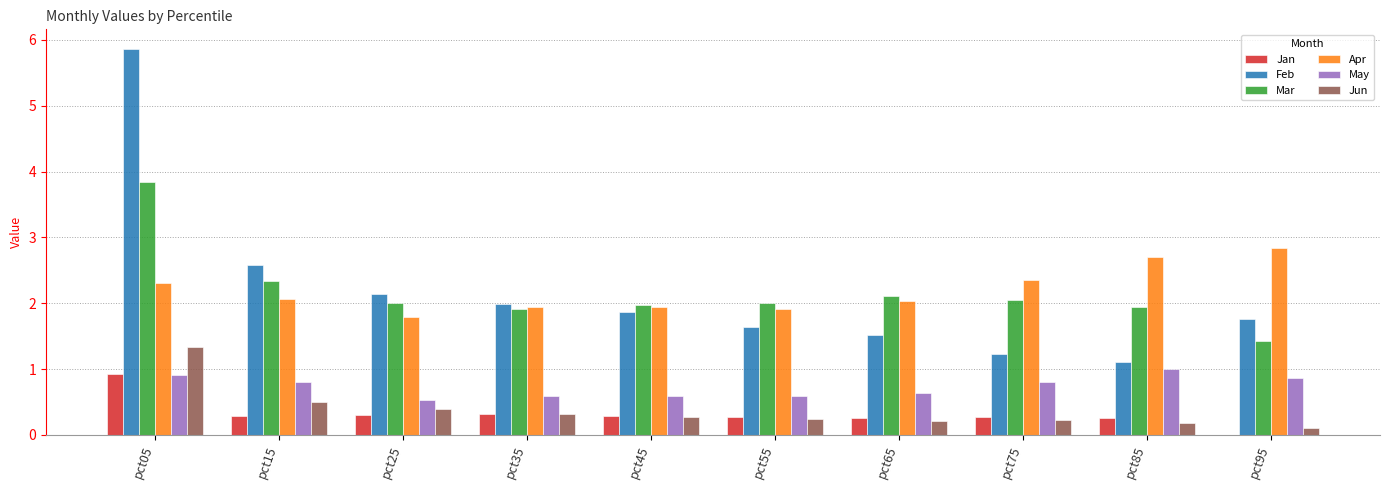

What is the maximum value shown in the chart?

5.9